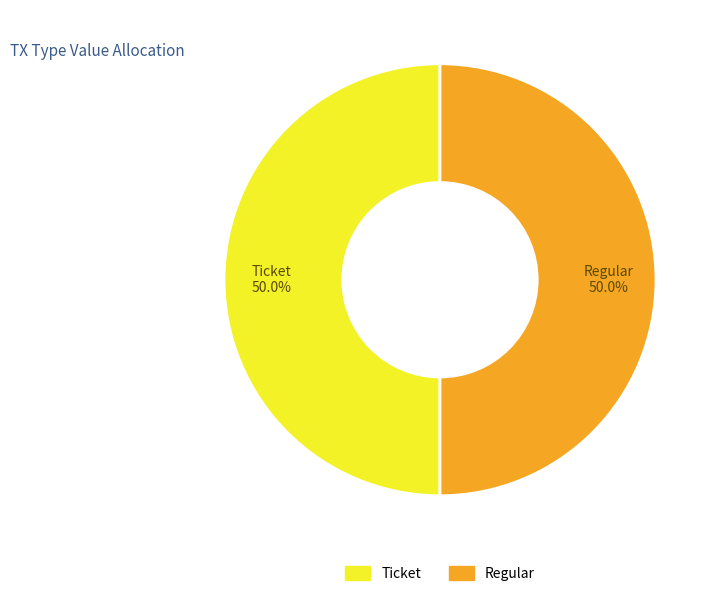

Count the number of slices in the pie.

2